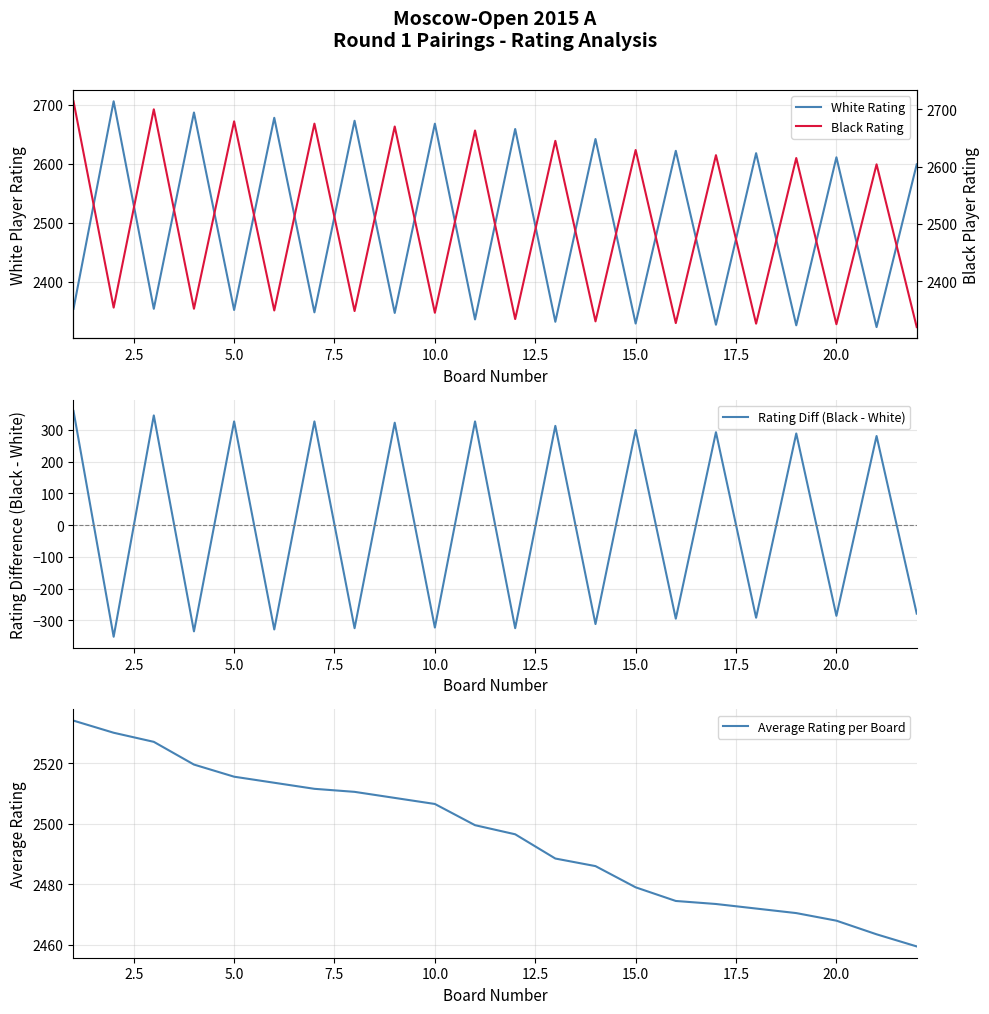

How many times do White Rating and Average Rating per Board cross each other?

21